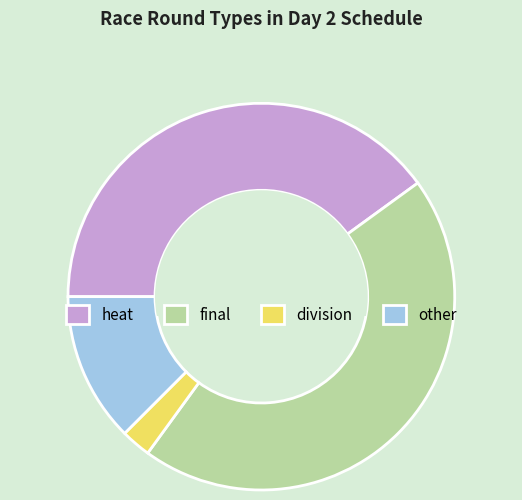

How many slices are in this pie chart?

4